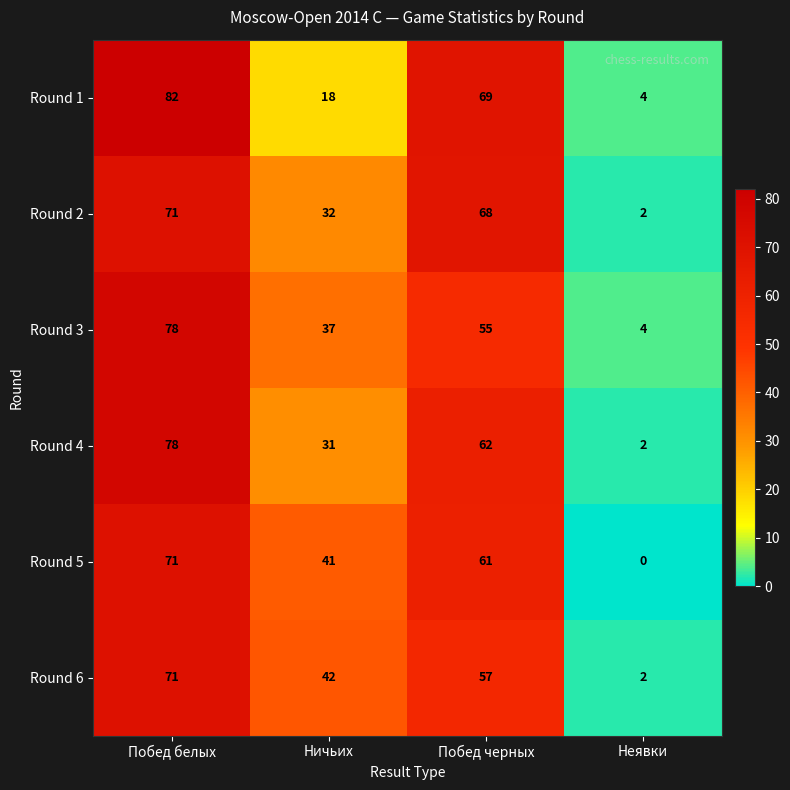

At which label does Round 2 first exceed 68?

Побед белых